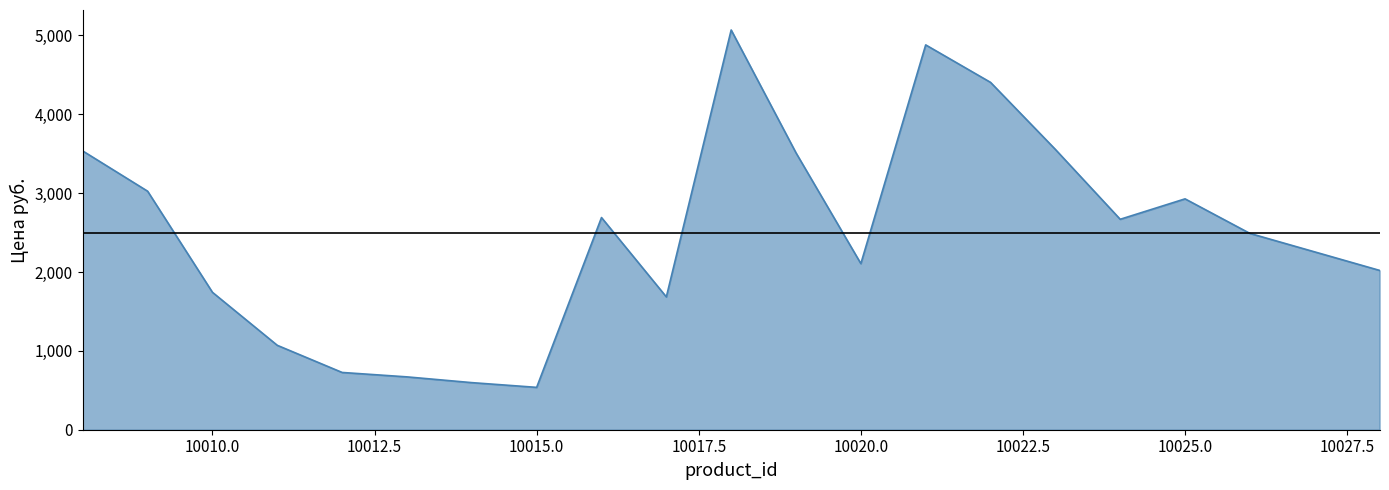

What is the maximum value shown in the chart?

5068